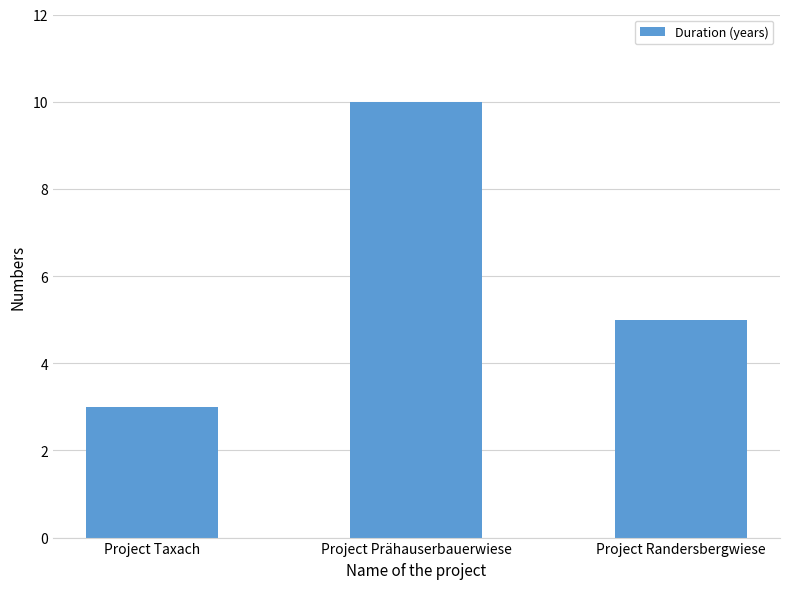

Read the value at Project Taxach.

3